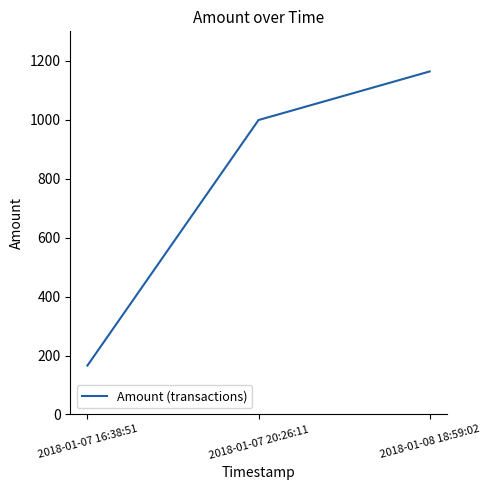

What is the approximate value at 2018-01-07 16:38:51?

165.8